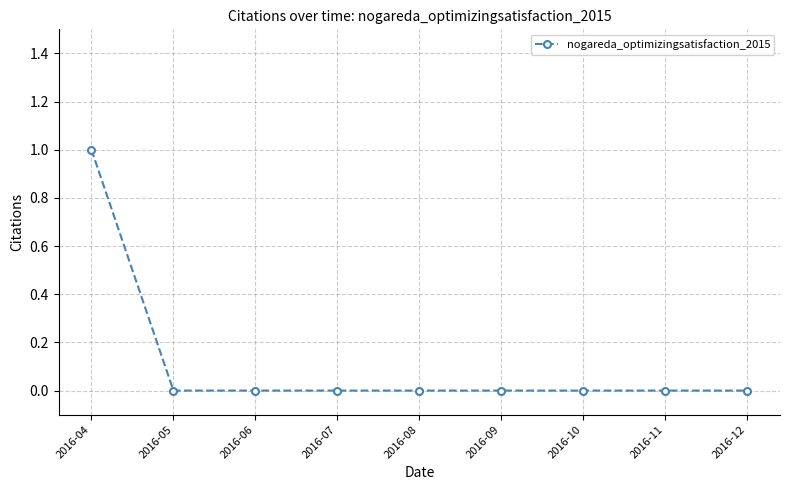

The value at 2016-07 is -1. True or false?

False